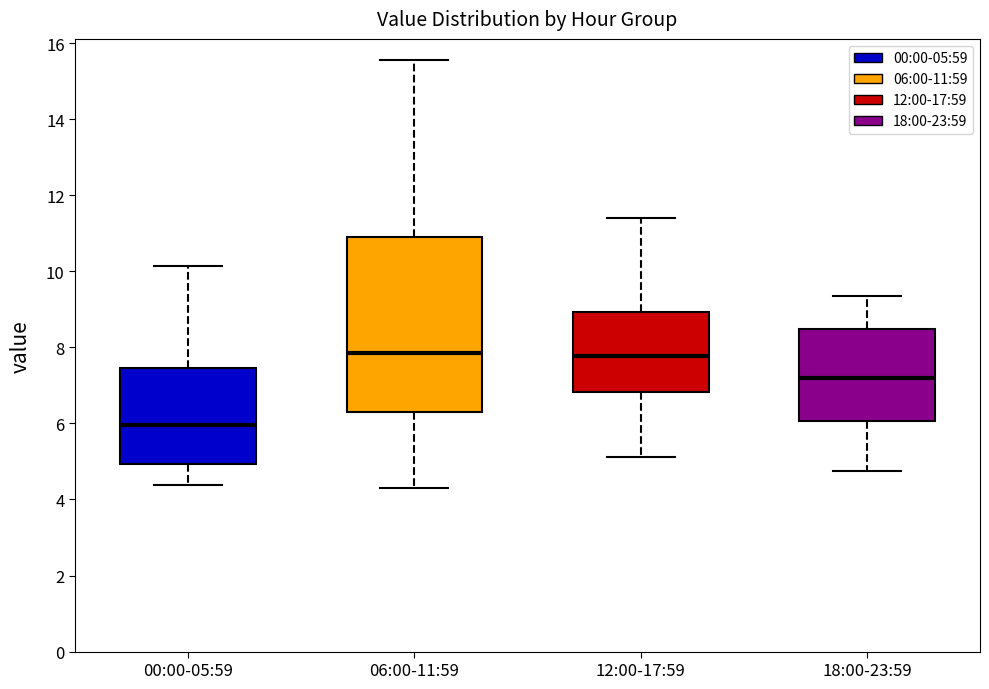

Reading left to right, read every box against the y-axis: the position of its median line, the range the box covers, and the ends of its whiskers. The values are not printed on the chart, so give them approximately, as read against the axis.

00:00-05:59: median 6.0, box 5.0 to 7.4, whiskers 4.4 to 10.2
06:00-11:59: median 7.8, box 6.2 to 10.8, whiskers 4.4 to 15.6
12:00-17:59: median 7.8, box 6.8 to 9.0, whiskers 5.2 to 11.4
18:00-23:59: median 7.2, box 6.0 to 8.4, whiskers 4.8 to 9.4